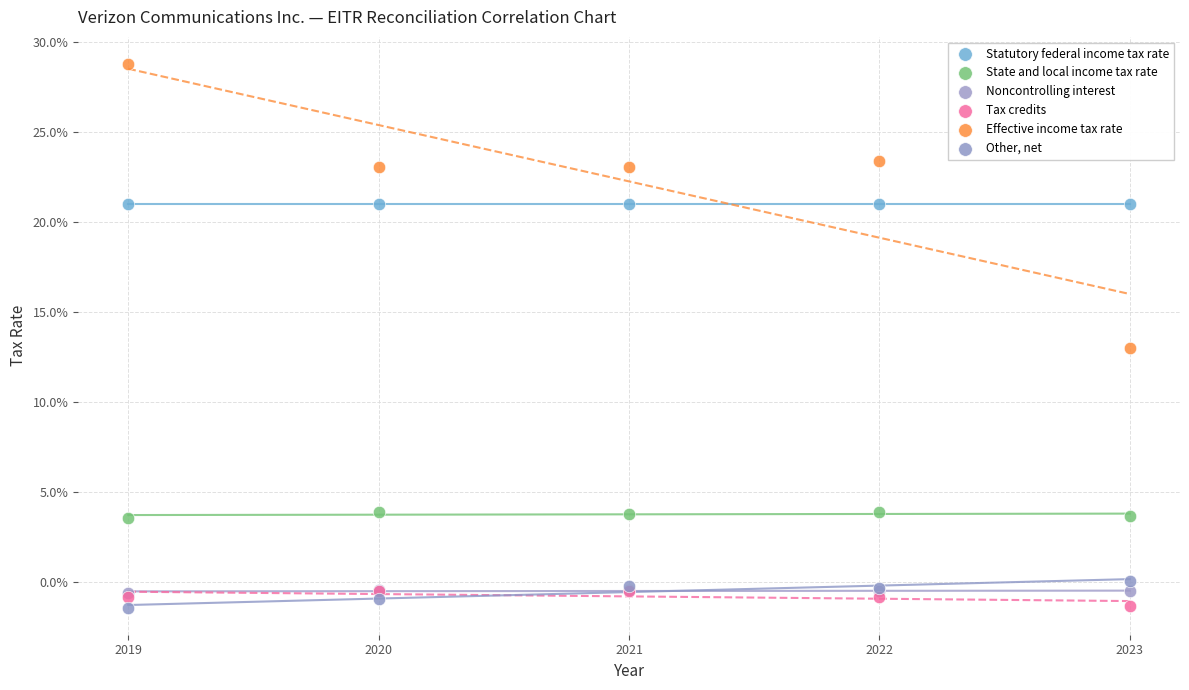

What are all the series names shown in the legend?

Statutory federal income tax rate, State and local income tax rate, Noncontrolling interest, Tax credits, Effective income tax rate, Other, net